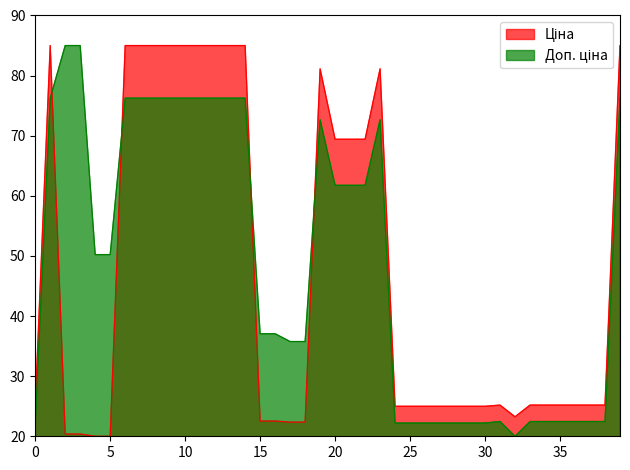

True or false: Доп. ціна has more than 2 points higher than both neighbors.

True